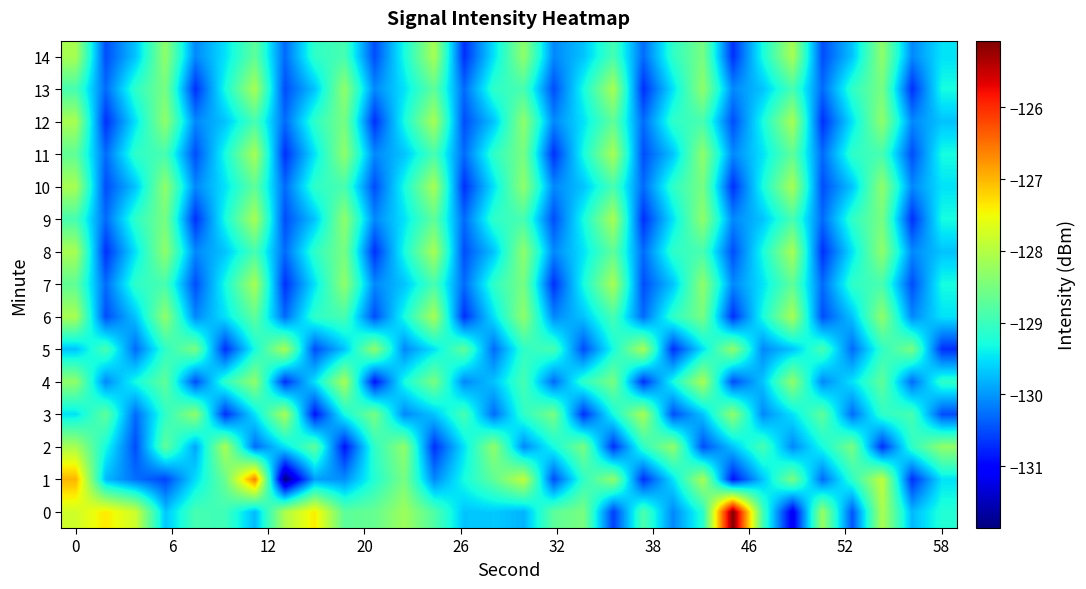

List the series in order of their peak value, lowest first.

2, 3, 4, 5, 6, 7, 8, 9, 10, 11, 12, 13, 14, 1, 0